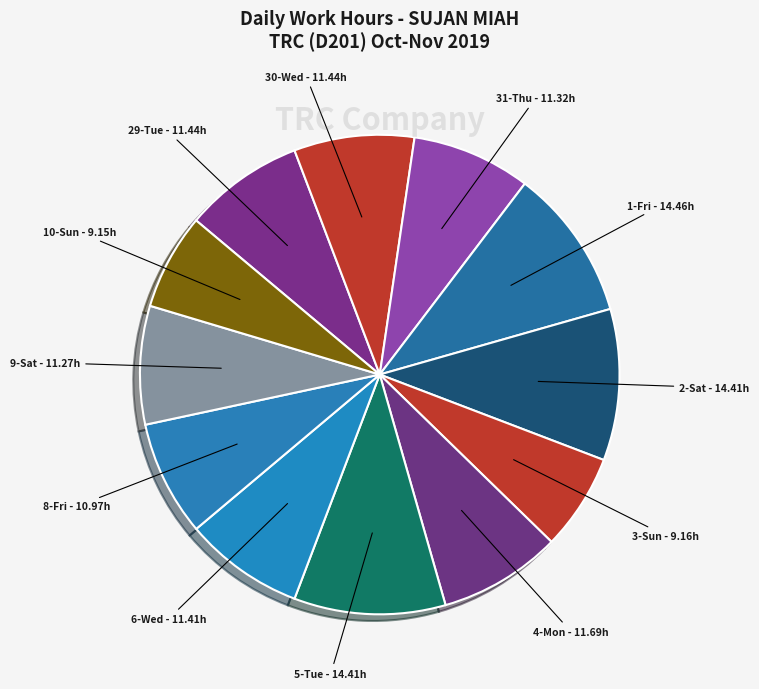

Which category has the biggest portion of the pie?

1-Fri